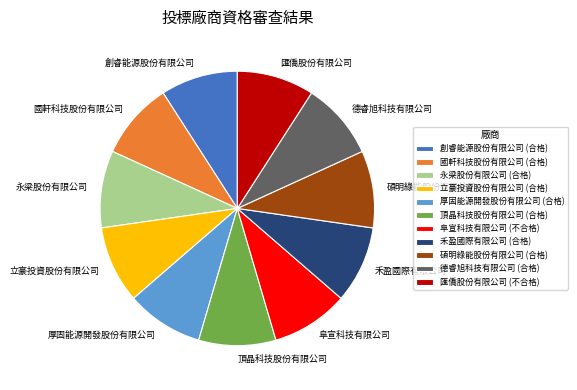

Count the number of slices in the pie.

11